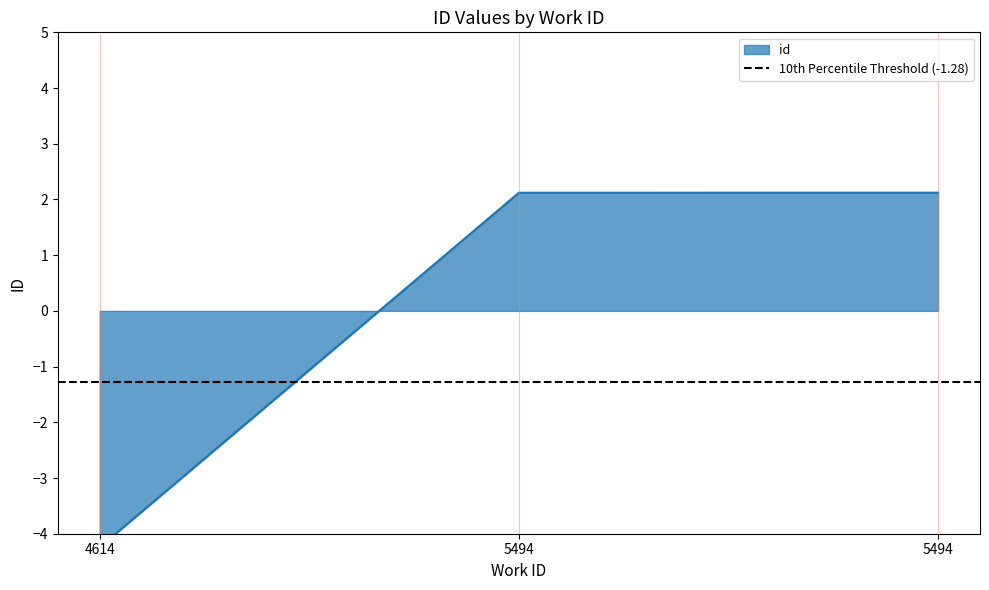

Reading right to left, extract all data points from this chart.

5494=2.1	5494=2.1	4614=-4.2